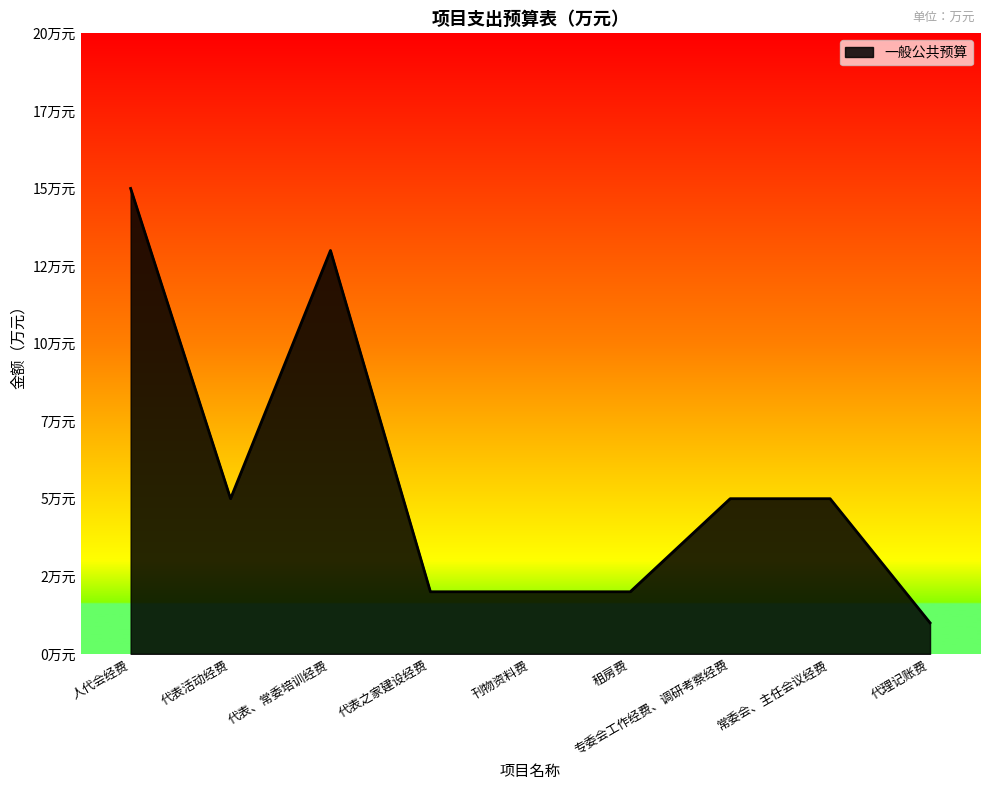

What is the label of the 8th point from the left?

常委会、主任会议经费